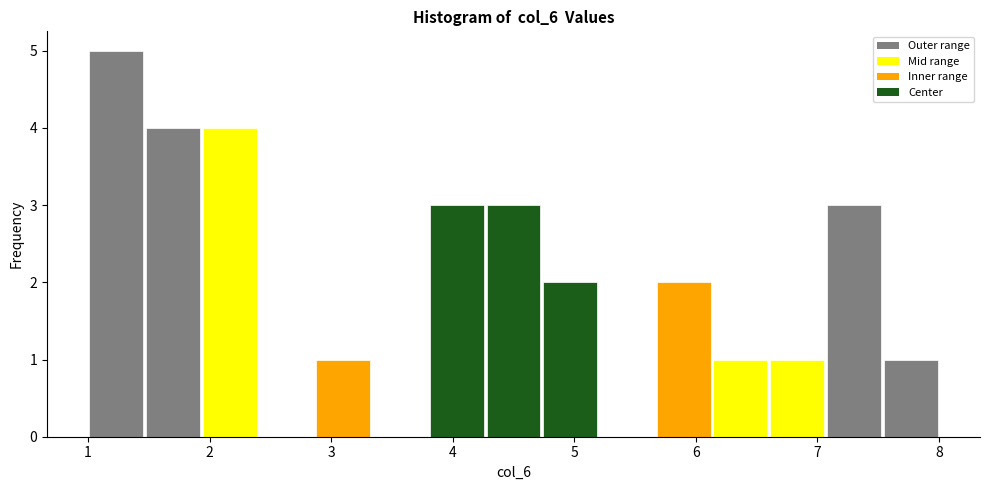

Reading left to right, list every bar in this chart as the range it spans on the x-axis followed by its height. Neither the bar edges nor the heights are printed on the chart, so give them approximately, as read against the axes.

1.0 to 1.5: 5
1.5 to 1.9: 4
1.9 to 2.4: 4
2.4 to 2.9: 0
2.9 to 3.3: 1
3.3 to 3.8: 0
3.8 to 4.3: 3
4.3 to 4.7: 3
4.7 to 5.2: 2
5.2 to 5.7: 0
5.7 to 6.1: 2
6.1 to 6.6: 1
6.6 to 7.1: 1
7.1 to 7.5: 3
7.5 to 8.0: 1